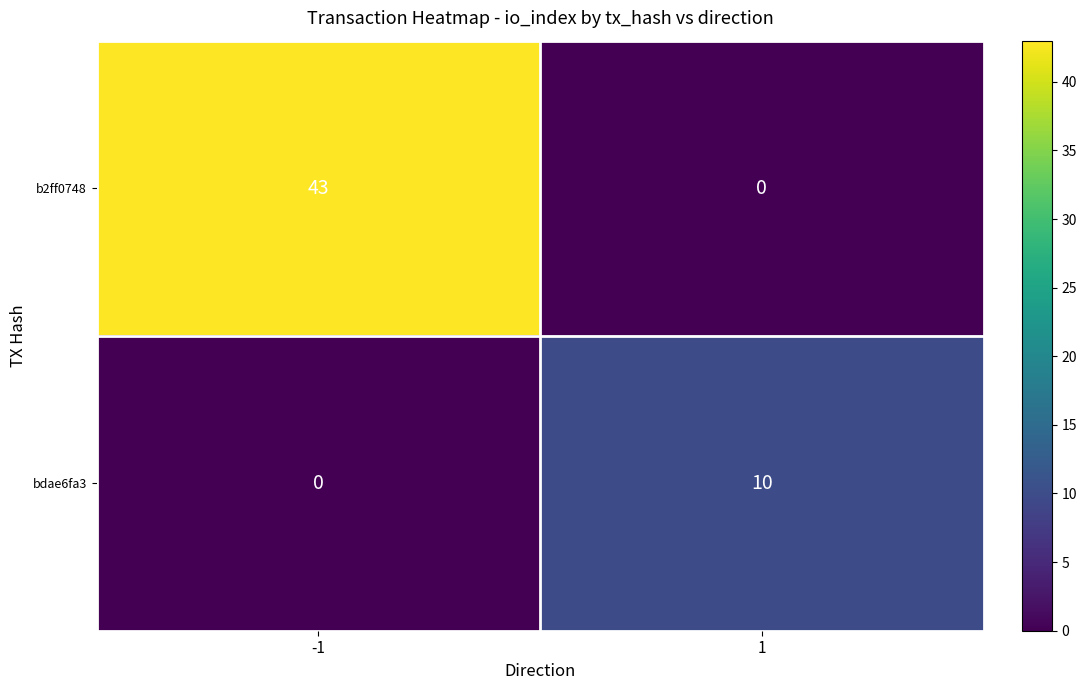

Rank the series by their average value, from lowest to highest.

bdae6fa3, b2ff0748